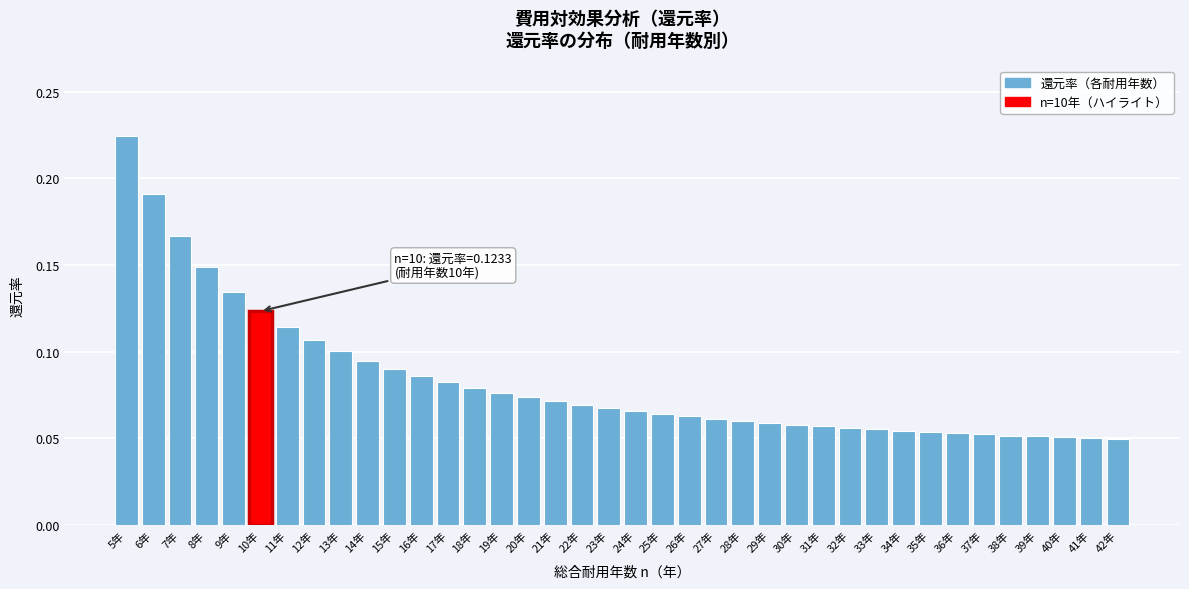

True or false: the data shows 0.1 at 30年.

True